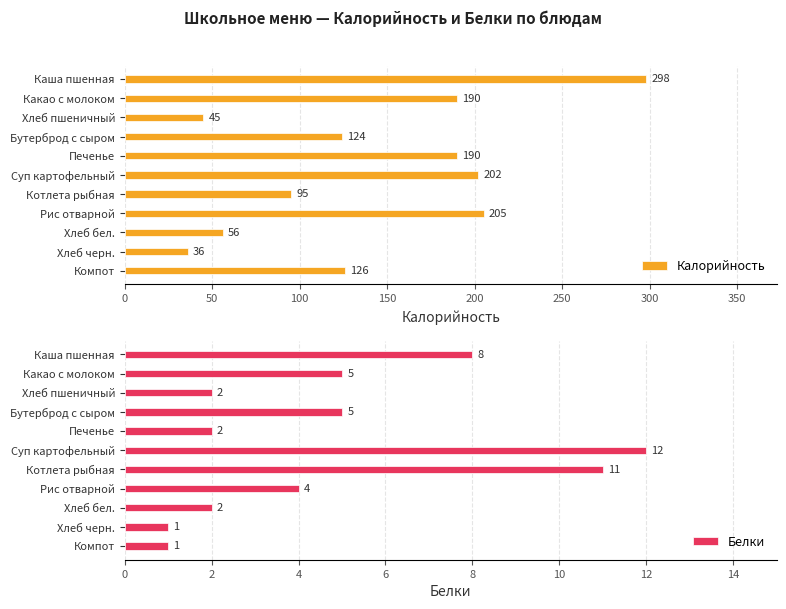

How many distinct data groups are displayed?

2